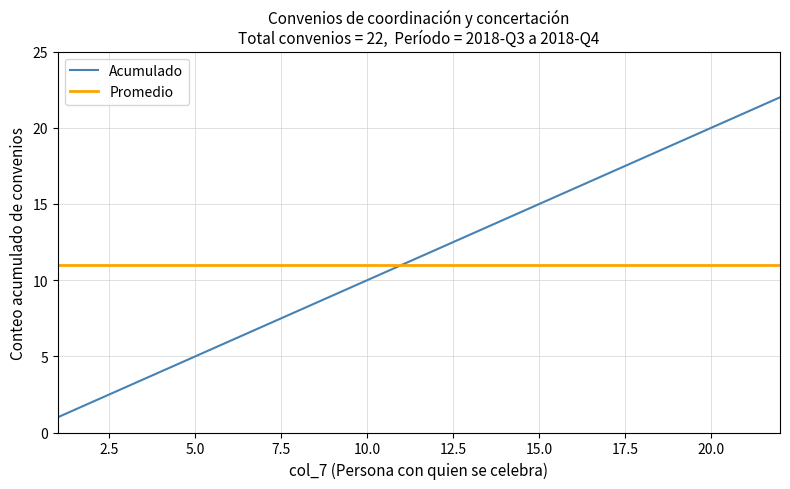

True or false: Acumulado has more than 1 interior local peaks.

False